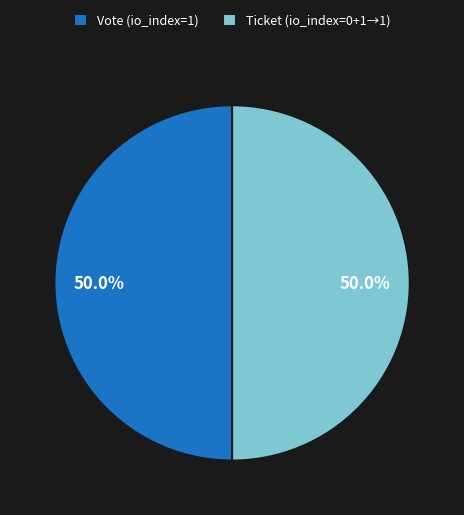

What is the ratio of the value at Vote (io_index=1) to the value at Ticket (io_index=0+1→1)?

1.0